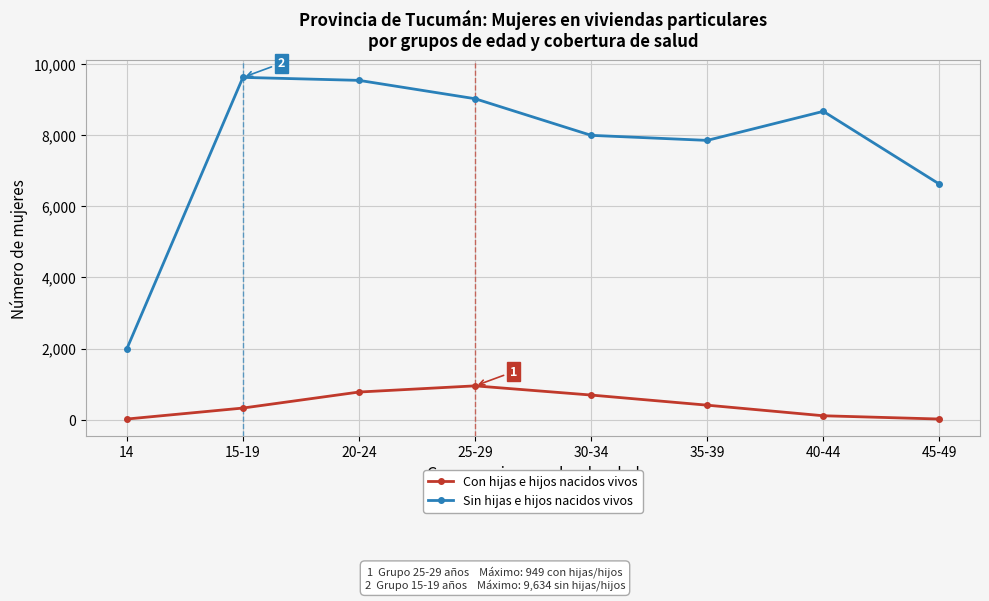

How many data points in Con hijas e hijos nacidos vivos are less than 405?

4